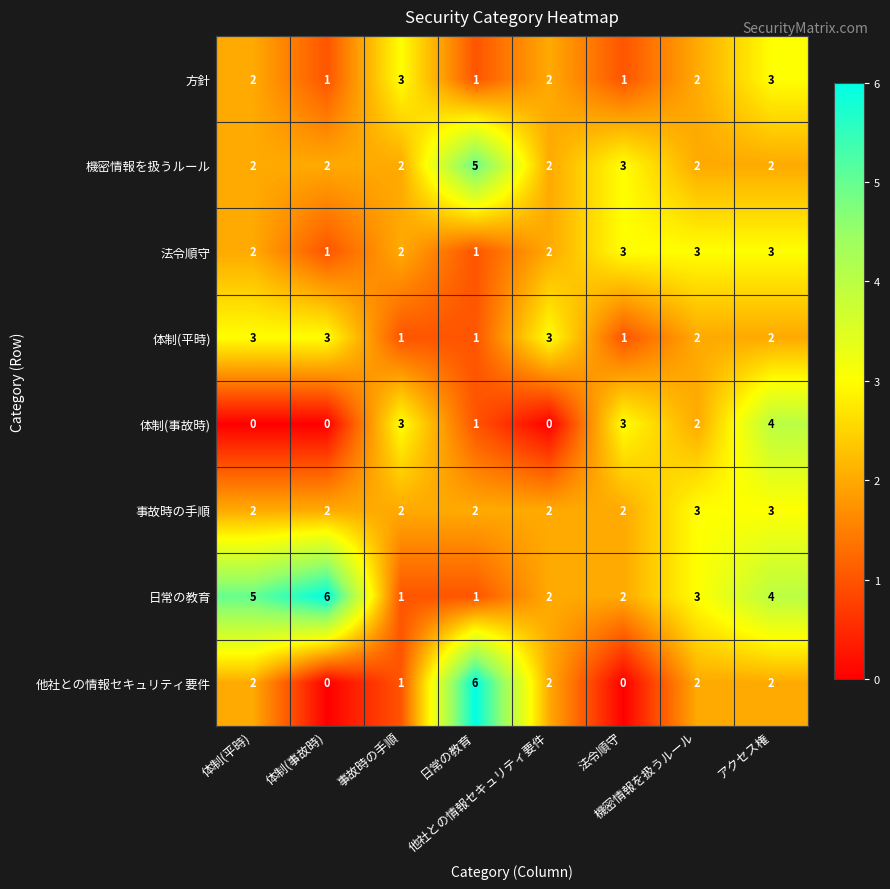

What is the greatest value displayed?

6